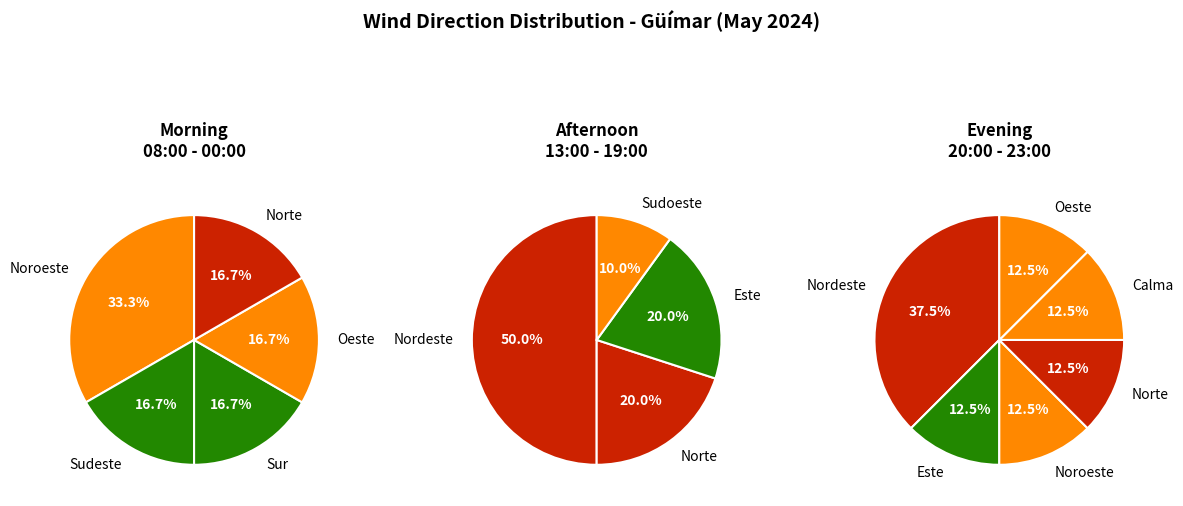

What is the total percentage of Sudoeste and Nordeste?

37.5%